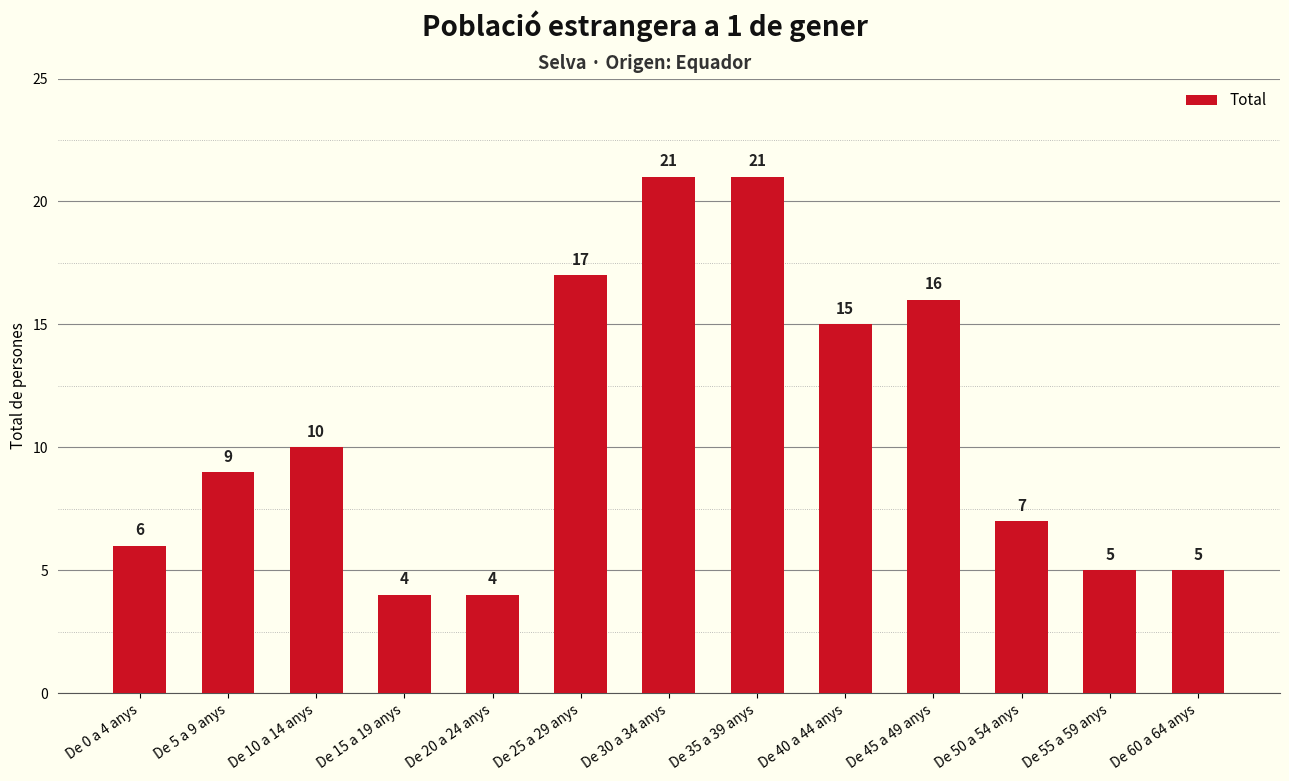

Reading left to right, list all the values displayed in this chart.

De 0 a 4 anys=6	De 5 a 9 anys=9	De 10 a 14 anys=10	De 15 a 19 anys=4	De 20 a 24 anys=4	De 25 a 29 anys=17	De 30 a 34 anys=21	De 35 a 39 anys=21	De 40 a 44 anys=15	De 45 a 49 anys=16	De 50 a 54 anys=7	De 55 a 59 anys=5	De 60 a 64 anys=5